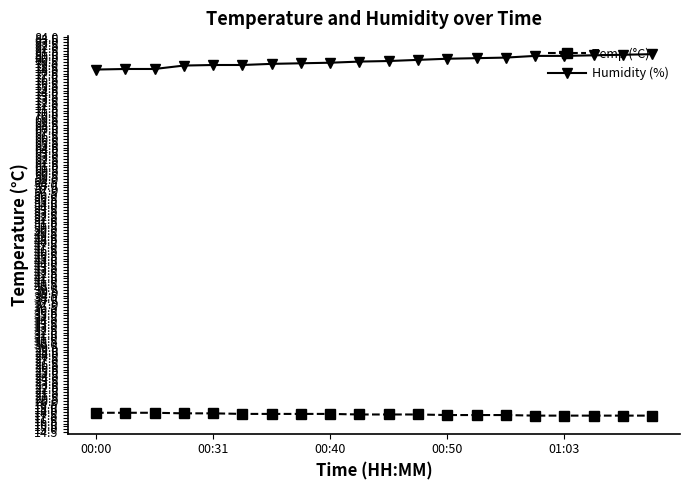

What is the average value of the Humidity (%) series?

79.7